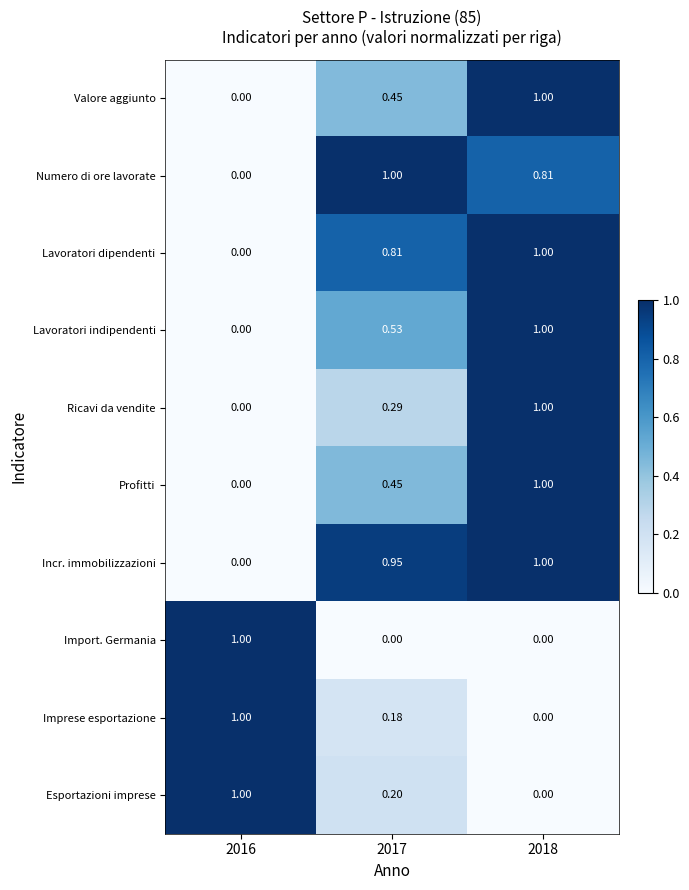

Between 2017 and 2018, which series saw the biggest shift?

Ricavi da vendite